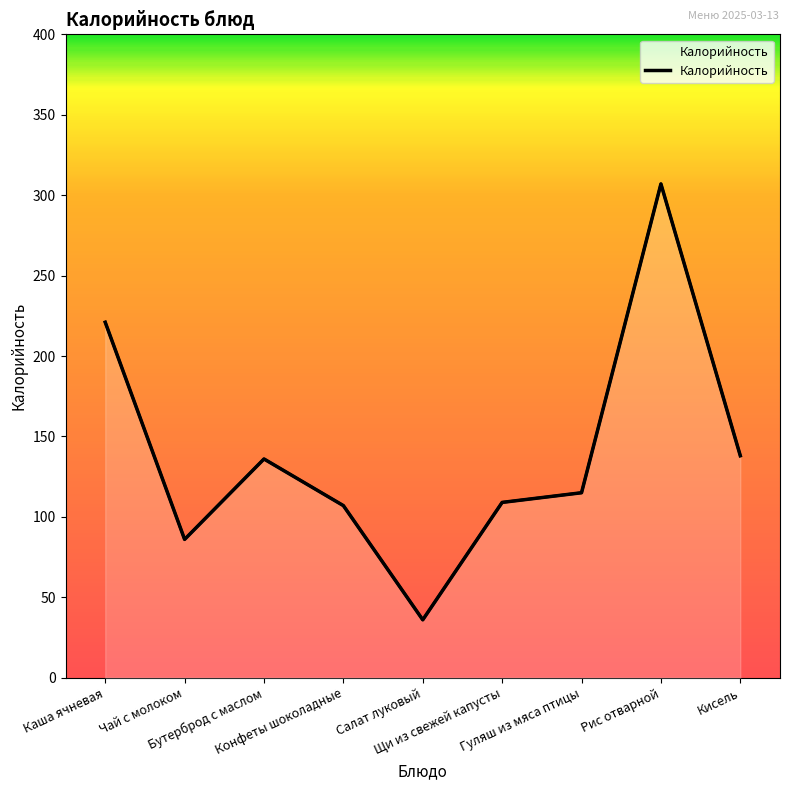

Reading left to right, what are all the values shown in this chart?

221	86	136	107	36	109	115	307	138